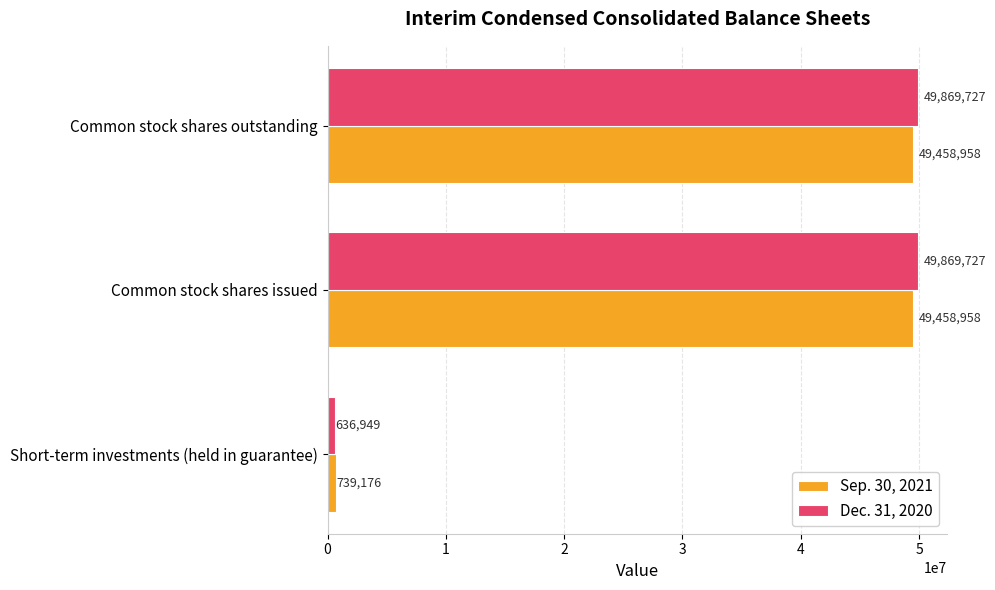

Is it true that Dec. 31, 2020 equals 49869727 at Common stock shares outstanding?

True